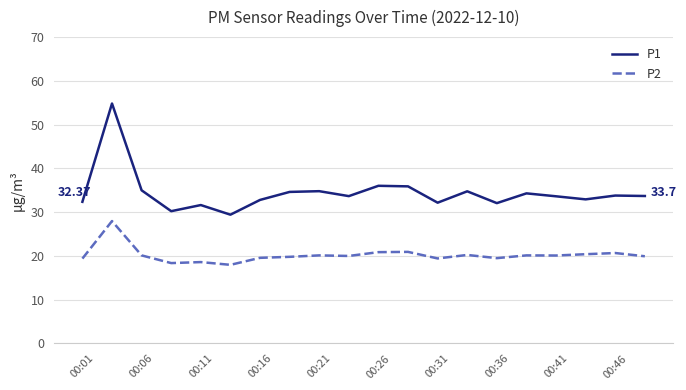

Which series has the widest spread of values?

P1